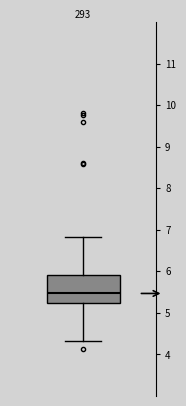

Transcribe this box plot: give where the median line is, the range the box spans, and where the two whiskers end, as read against the y-axis. The values are not printed on the chart, so give them approximately, as read against the axis.

median 5.5, box 5.2 to 5.9, whiskers 4.3 to 6.8